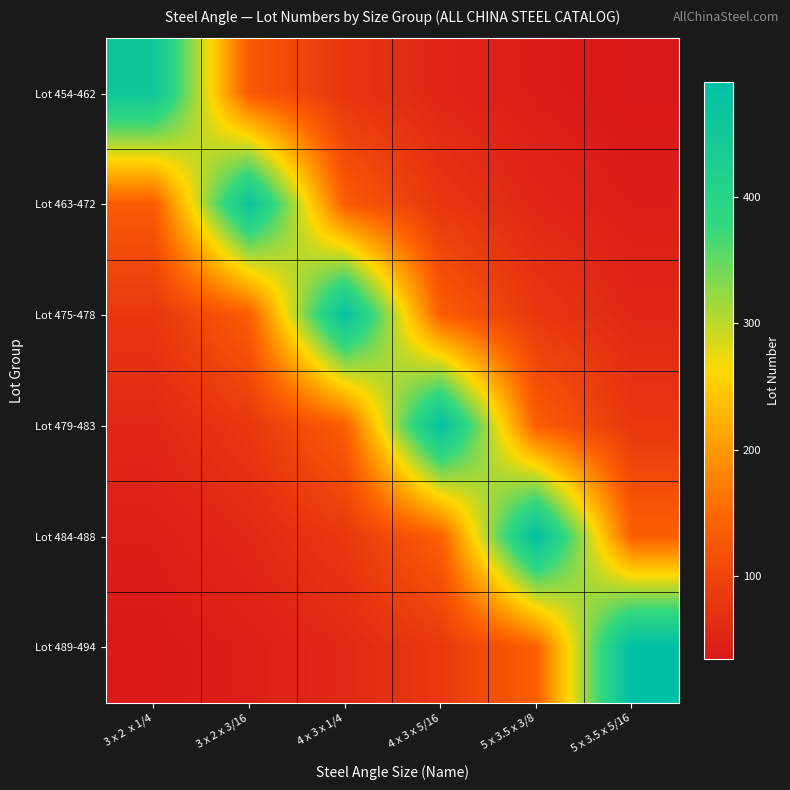

Rank the series at 5 x 3.5 x 3/8 from lowest to highest value.

Lot 454-462, Lot 463-472, Lot 475-478, Lot 479-483, Lot 489-494, Lot 484-488